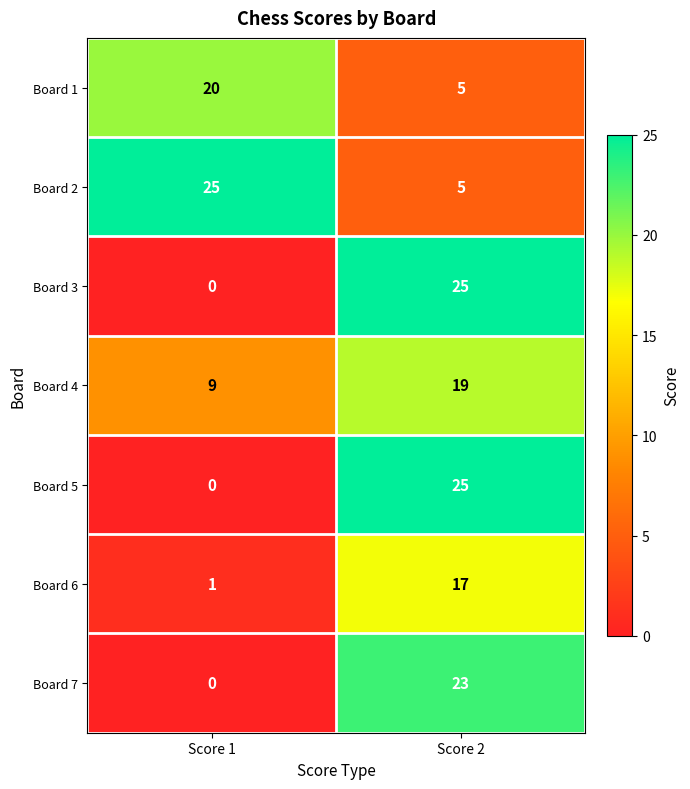

Where is Board 3 nearest to the value 12?

Score 1